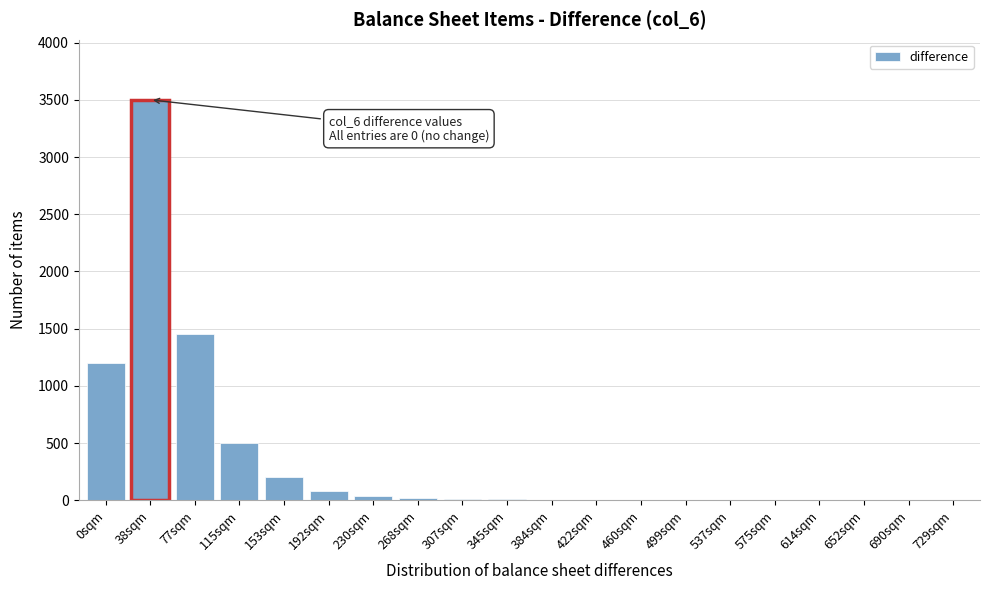

The value at 38sqm is 3500. True or false?

True